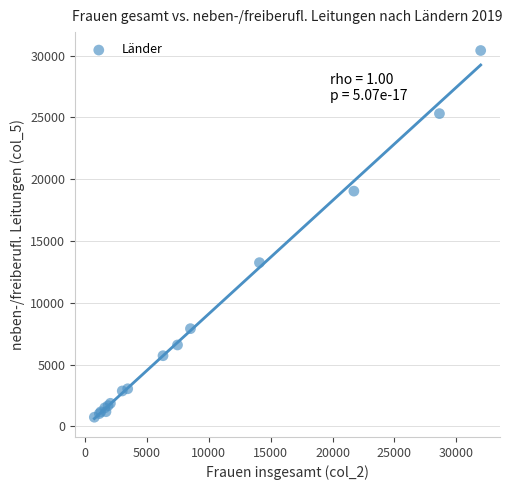

What Y value in the scatter plot is closest to 15575?

13245